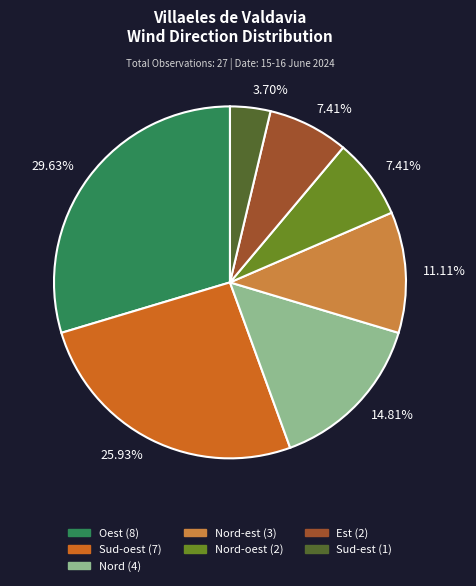

Is there a majority slice in this chart?

No